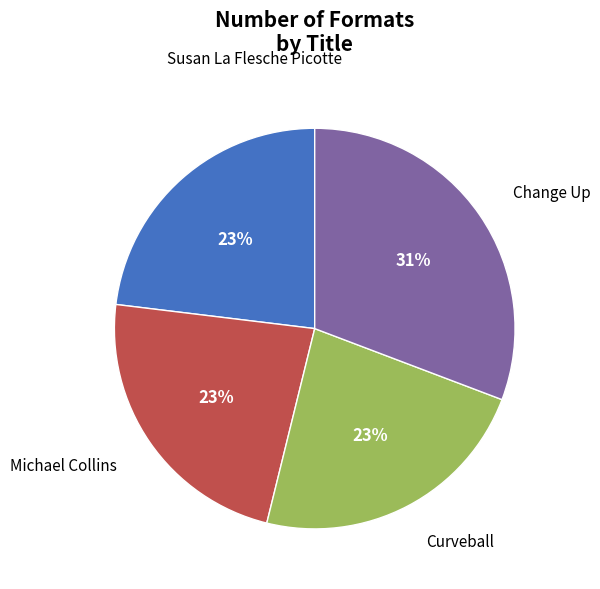

Is the sum of Susan La Flesche Picotte and Curveball greater than half?

No